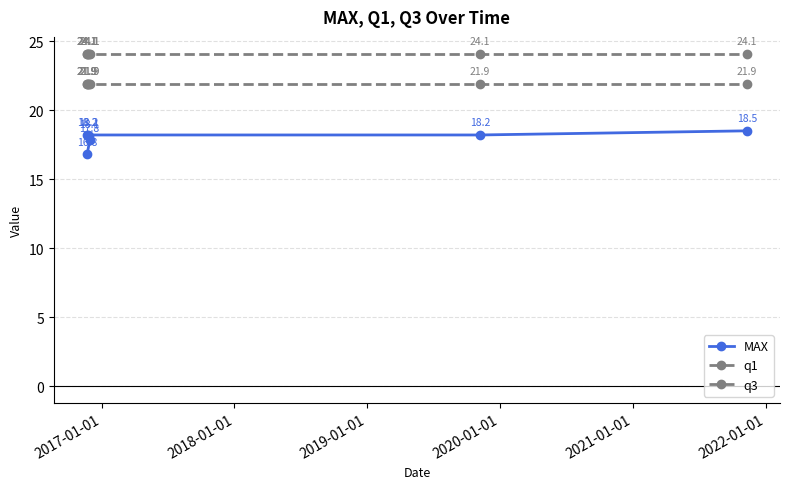

True or false: q1 has more than 1 interior local peaks.

False